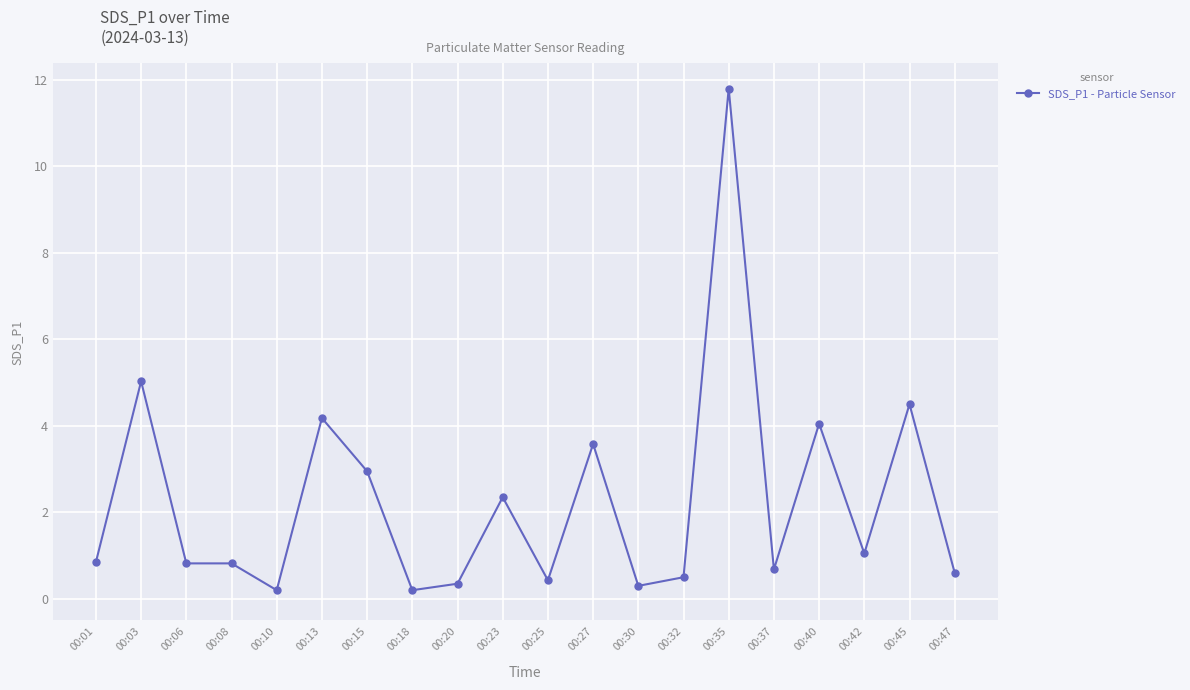

Between 00:27 and 00:40, which is larger?

00:40